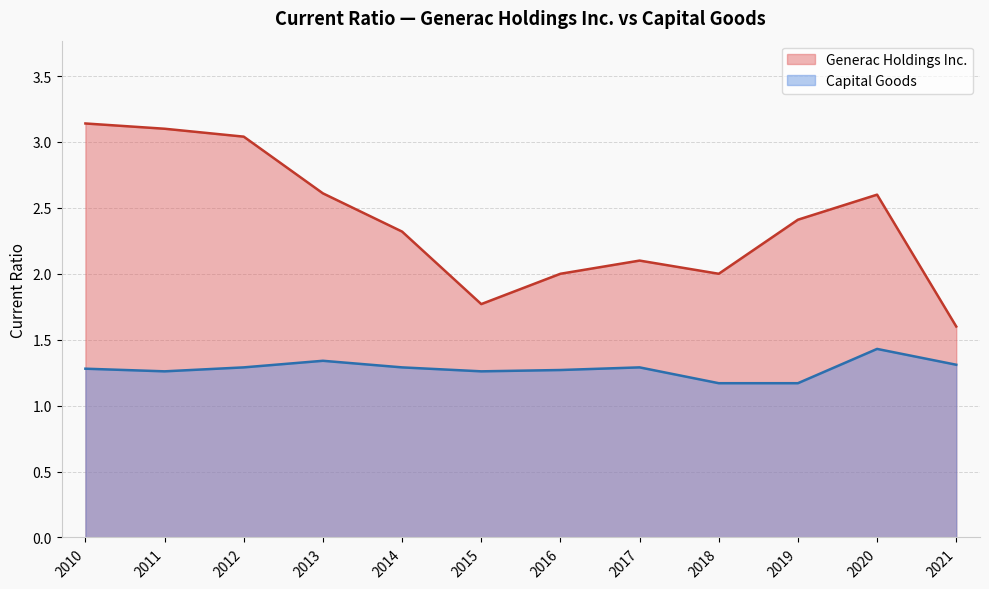

The value of Capital Goods at 2012 is 0.5. True or false?

False